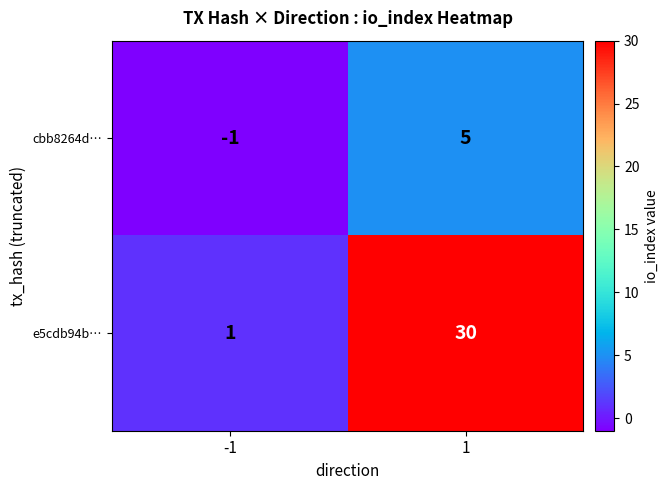

What is the highest value of the cbb8264d… series?

5